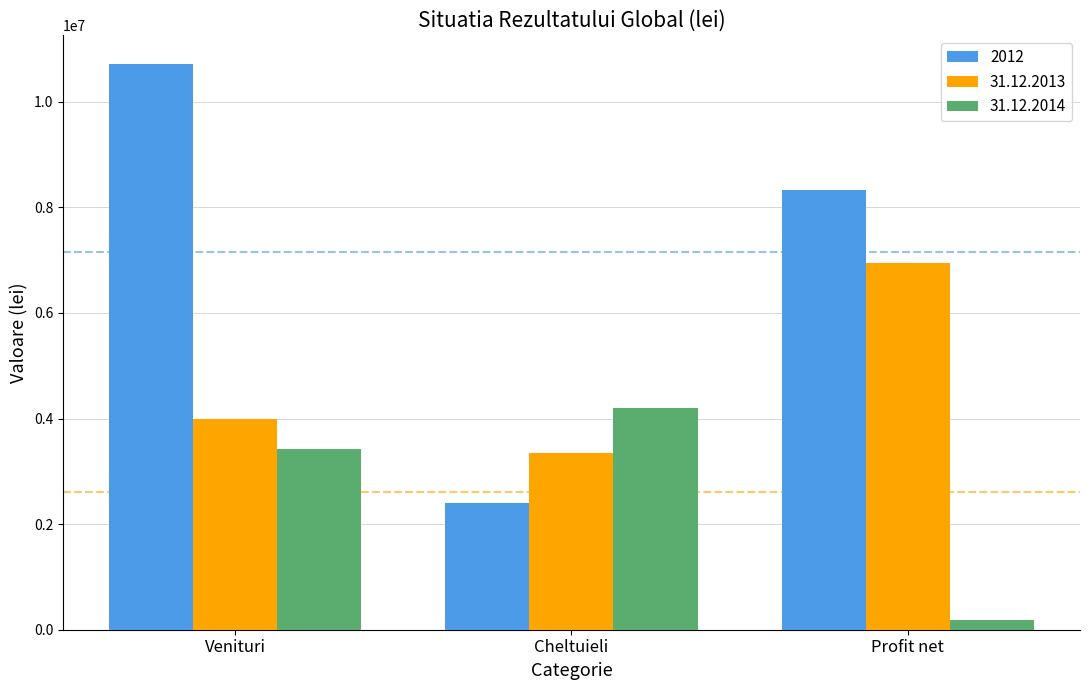

What is the difference between the highest and lowest values at Cheltuieli?

1794899.3